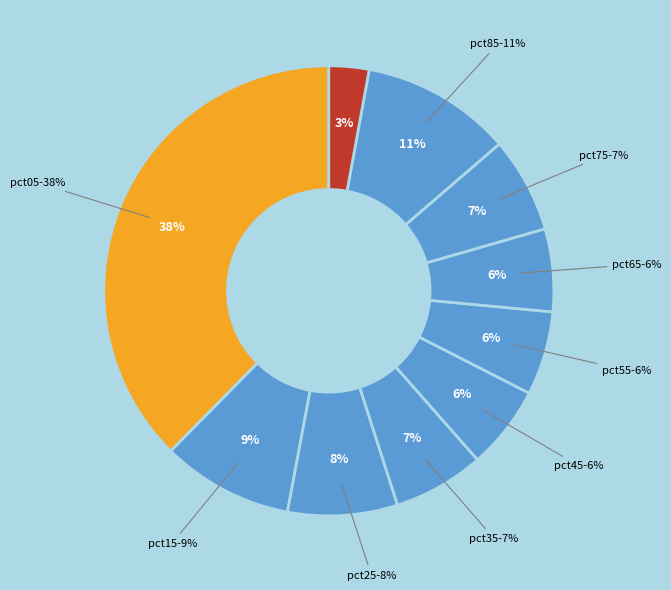

Which slice is the largest?

pct05